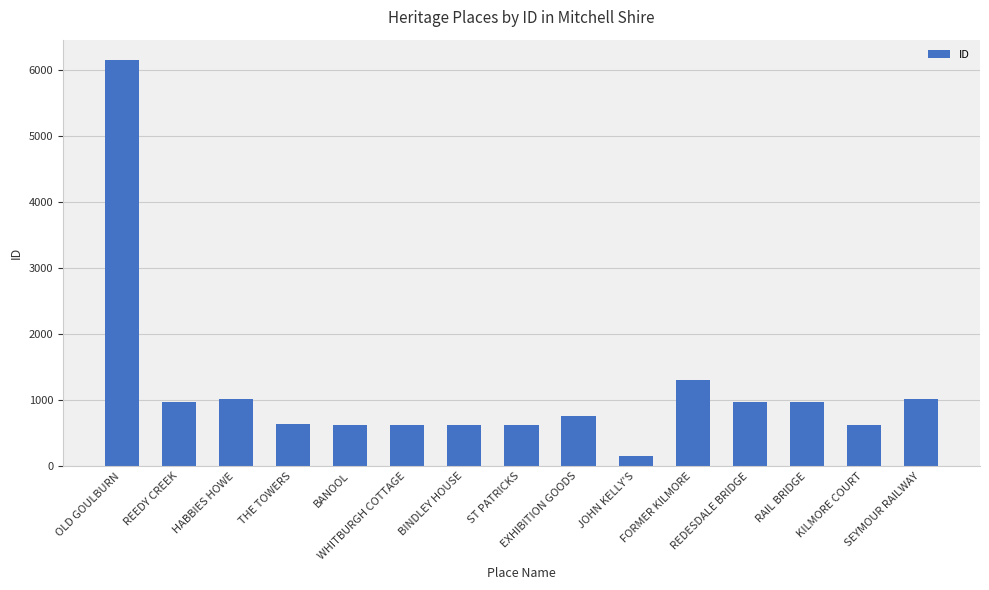

Does the chart contain stacked bars?

No